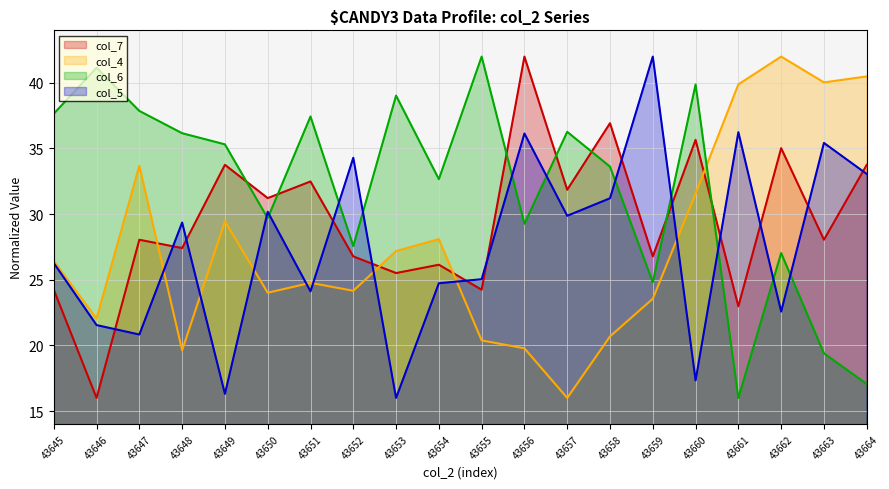

What is the sum of the col_4 values at 43649 and 43663?

69.5